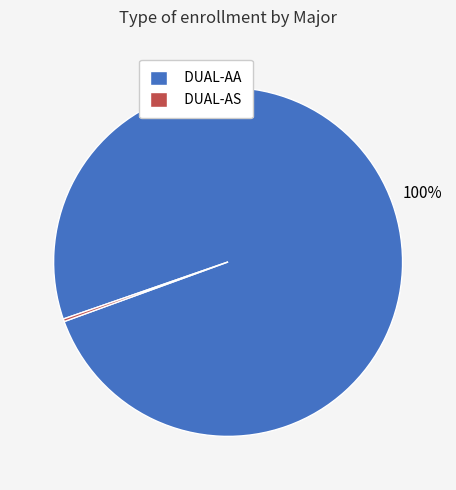

Rank the categories by value from lowest to highest.

DUAL-AS, DUAL-AA